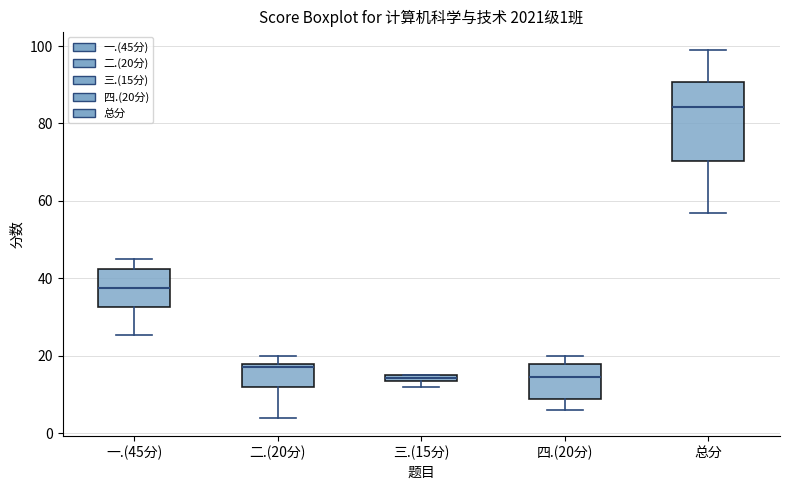

Comparing the boxes themselves (not the whiskers), which one is the tallest?

总分